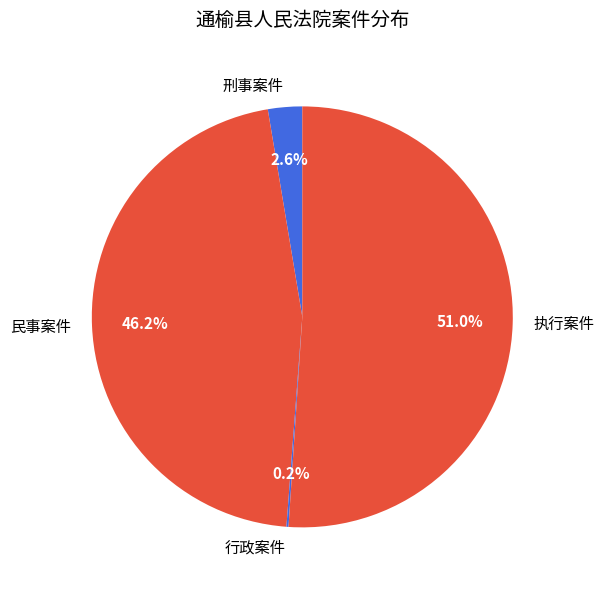

What is the total percentage of 刑事案件 and 民事案件?

48.8%